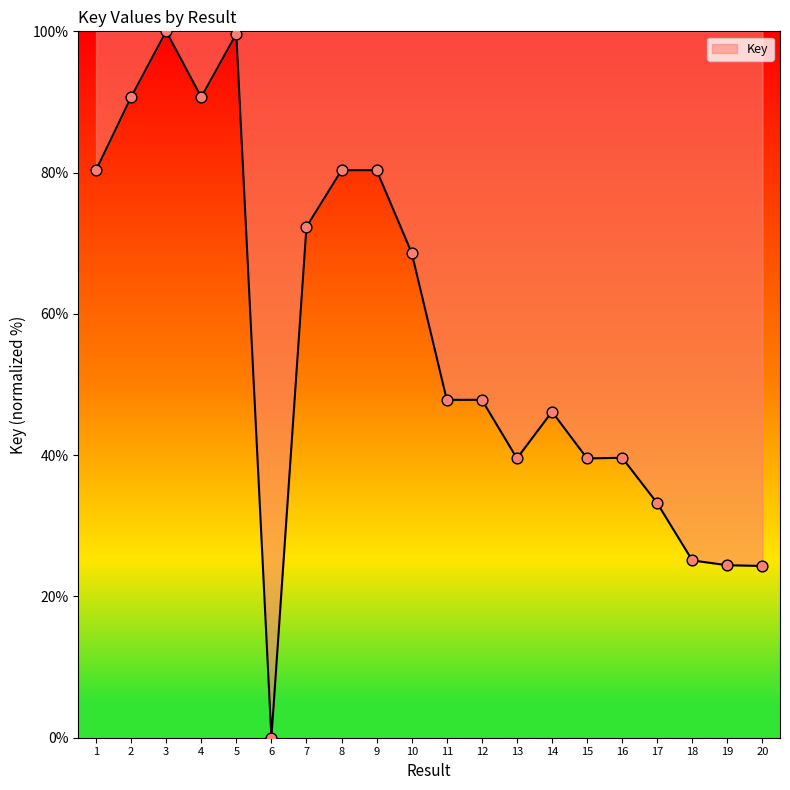

What is the change in value from 7 to 15?

-32.8